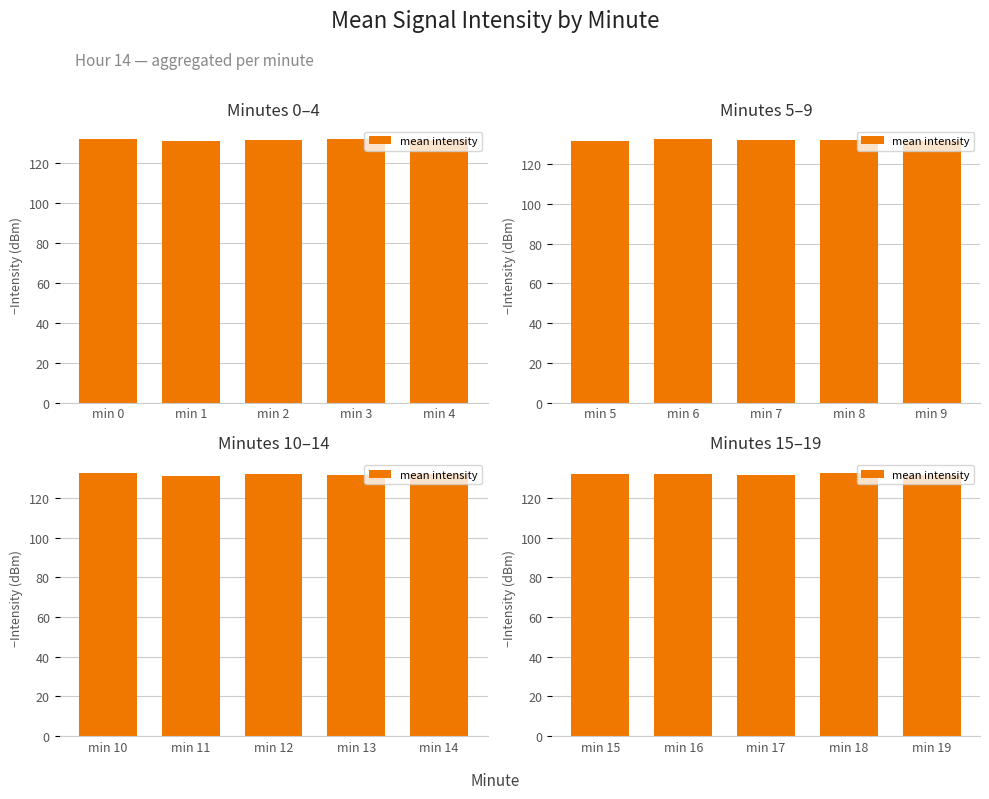

What is the ratio of the value at min 19 to the value at min 15?

1.0